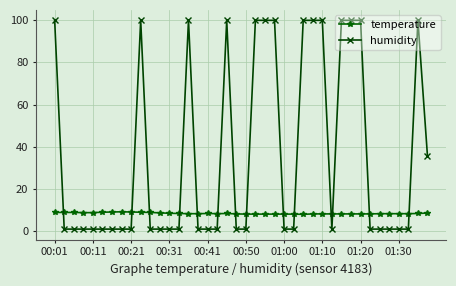

What is the value of the humidity point at the 24th from the left?

99.9